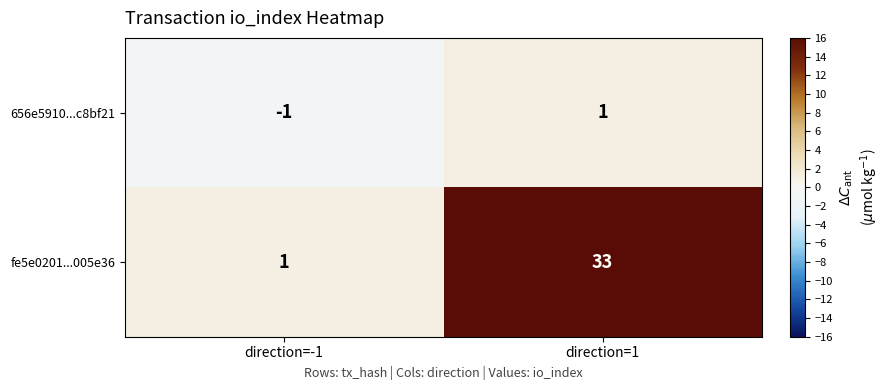

Reading left to right, what are all the values shown in this chart?

656e5910...c8bf21: direction=-1=-1	direction=1=1
fe5e0201...005e36: direction=-1=1	direction=1=33